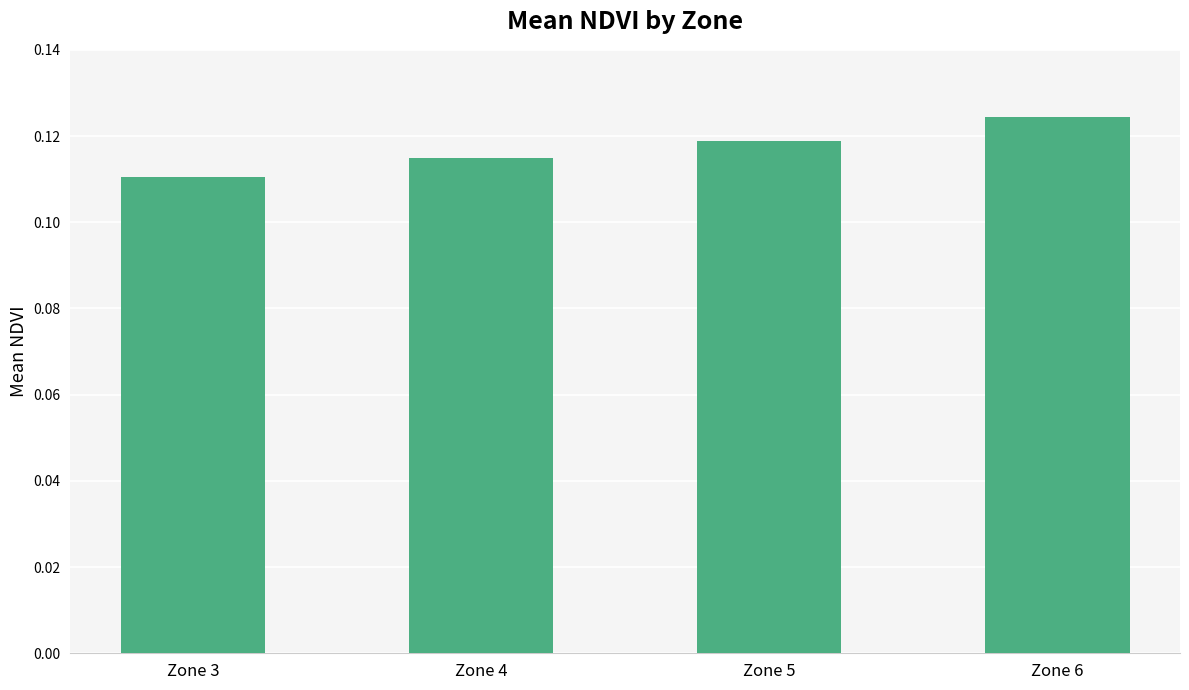

At which category does the chart reach its peak across all series?

Zone 6